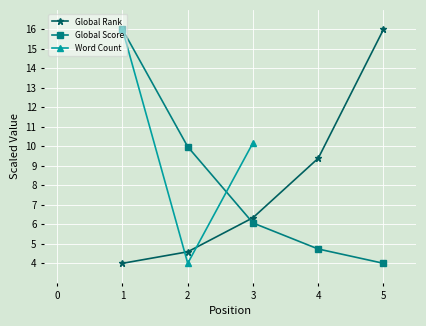

How many intersections are there between Word Count and Global Rank?

2